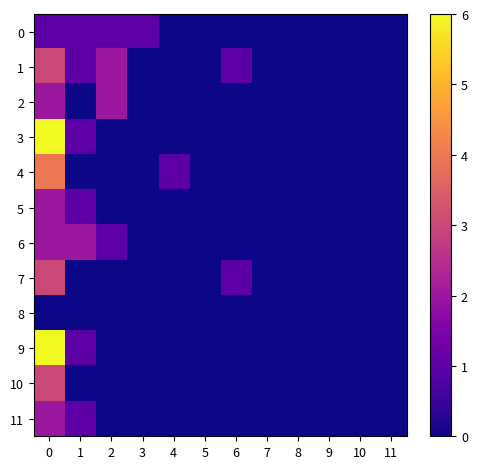

Rank the series at 9 from highest to lowest value.

0, 1, 2, 3, 4, 5, 6, 7, 8, 9, 10, 11